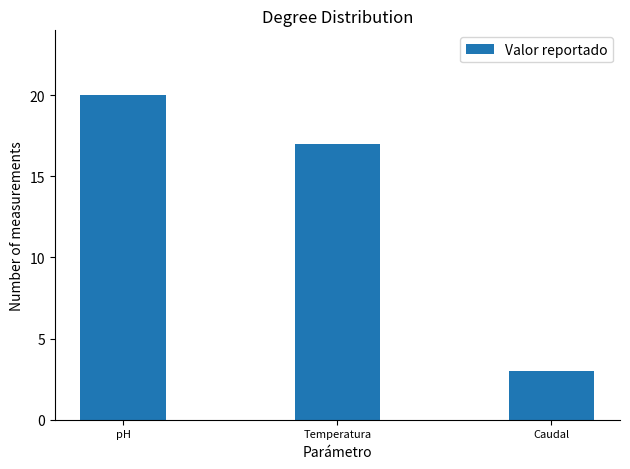

List the labels in order of value, smallest first.

Caudal, Temperatura, pH